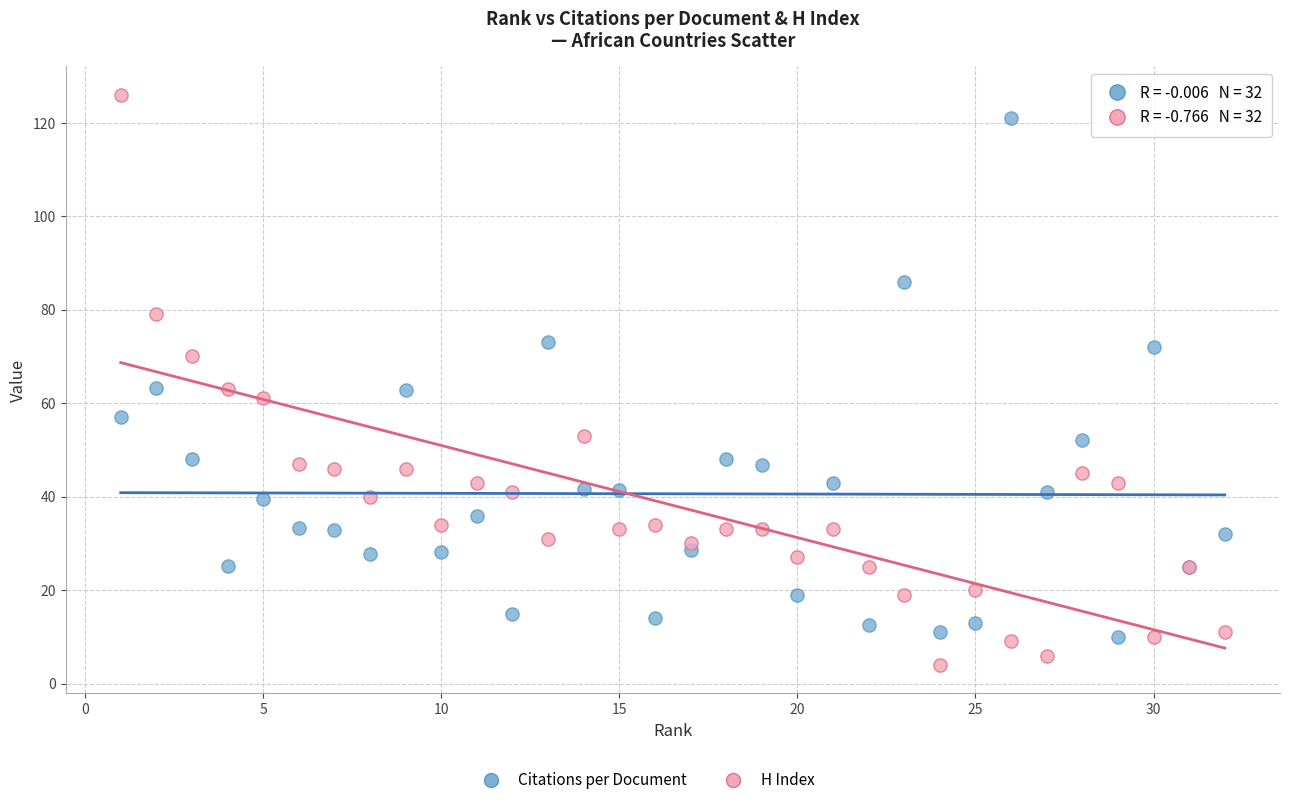

Which series reaches the minimum Y coordinate?

H Index